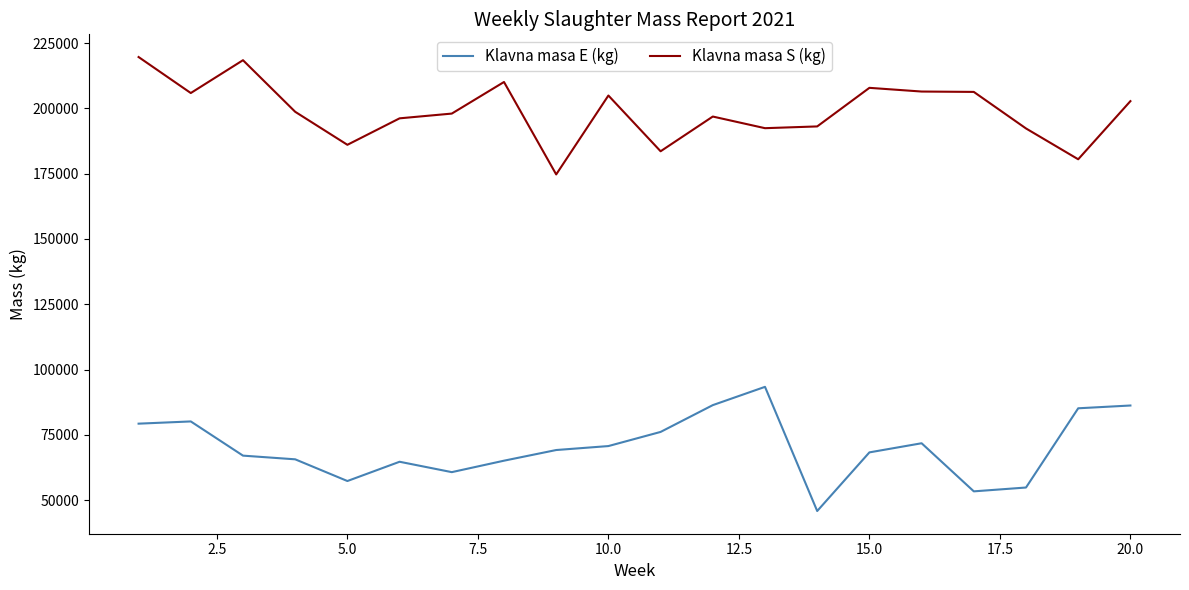

What is the smallest value displayed?

45801